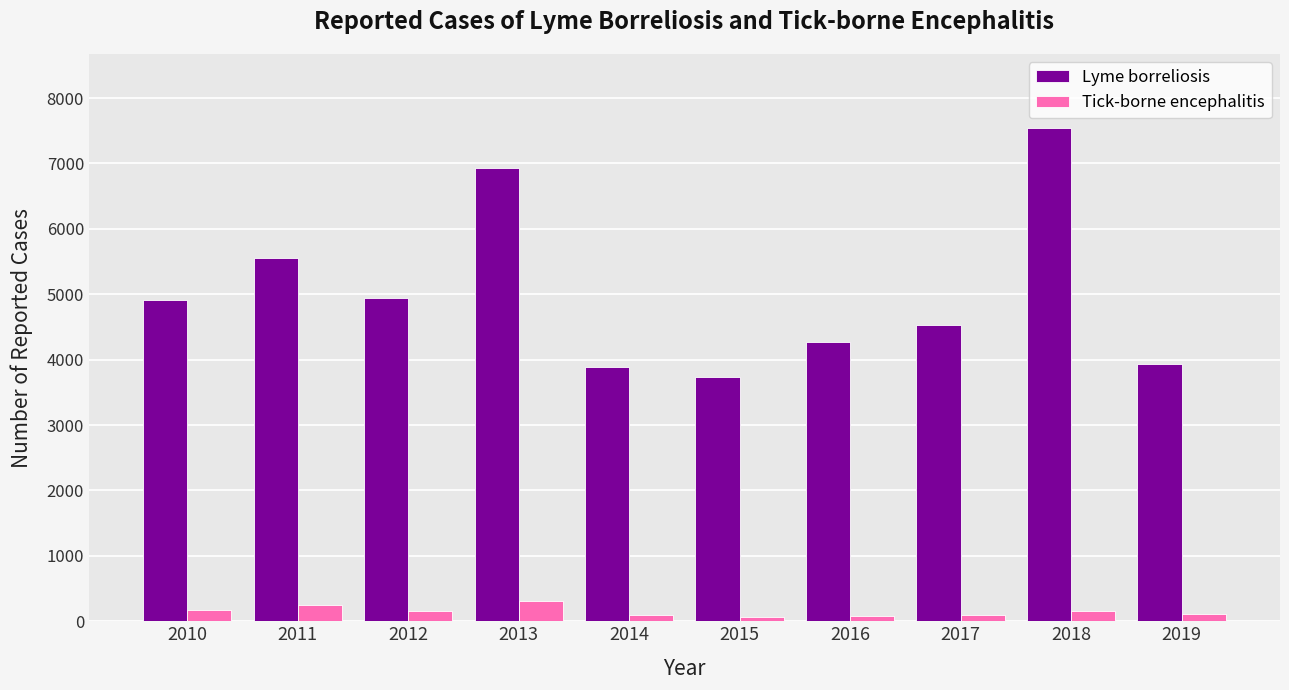

How many data points does each series have?

10